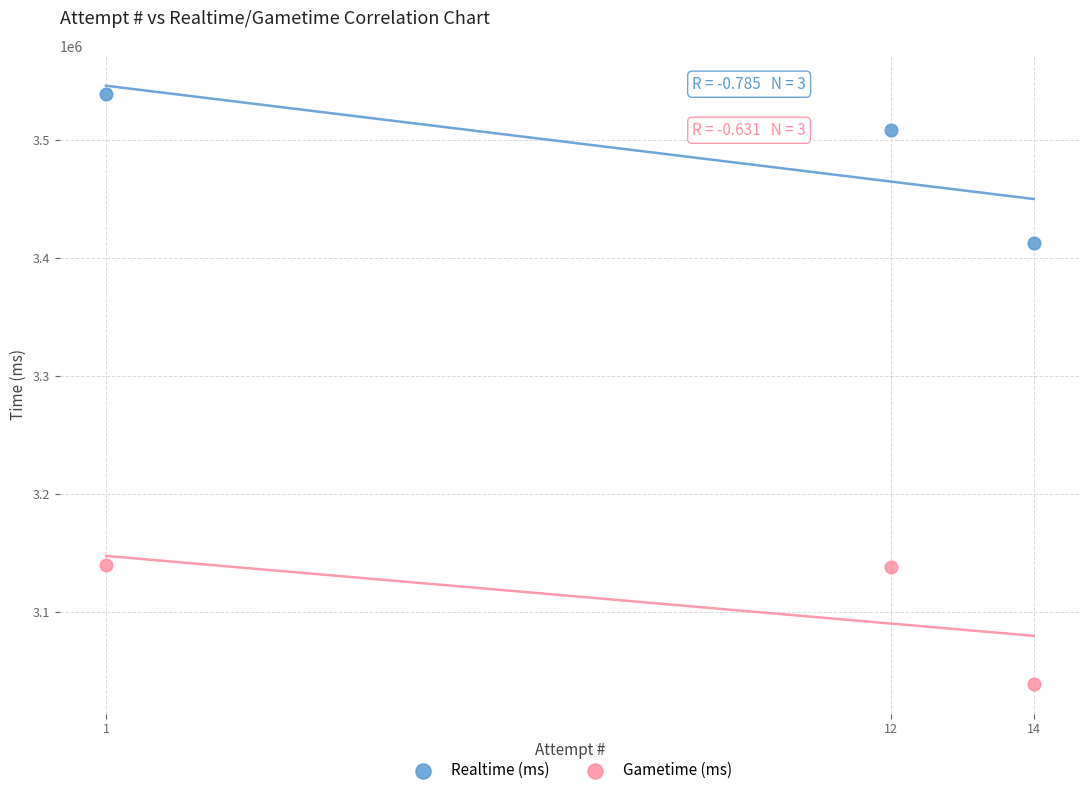

Which series contains the lowest Y value?

Gametime (ms)